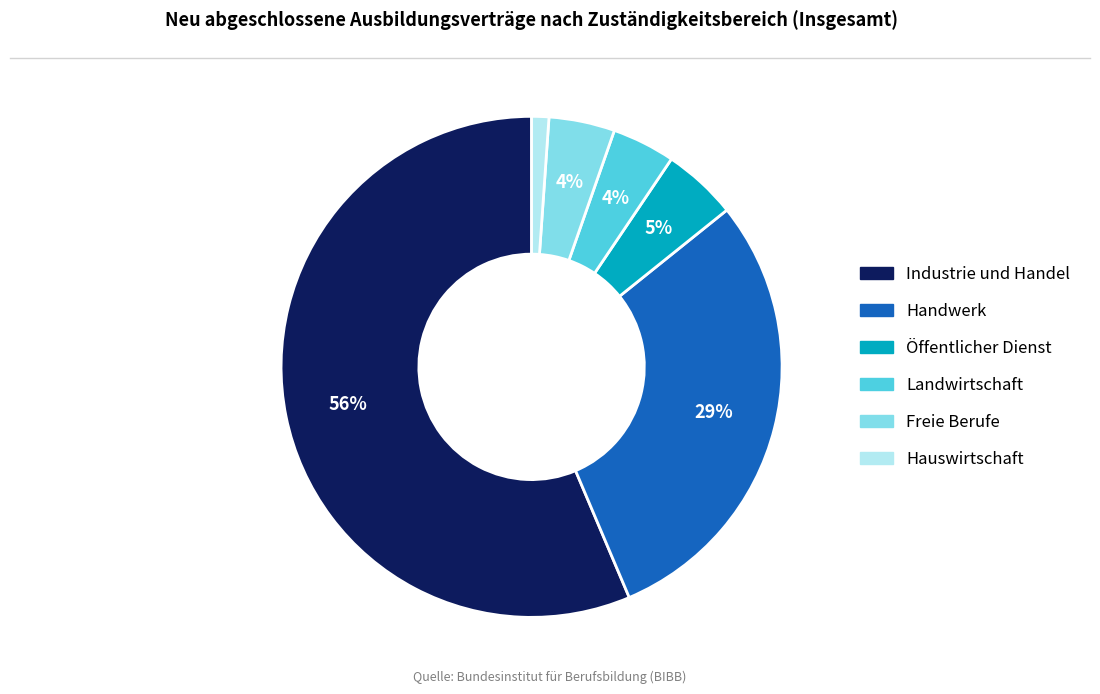

Which has a higher value, Hauswirtschaft or Industrie und Handel?

Industrie und Handel